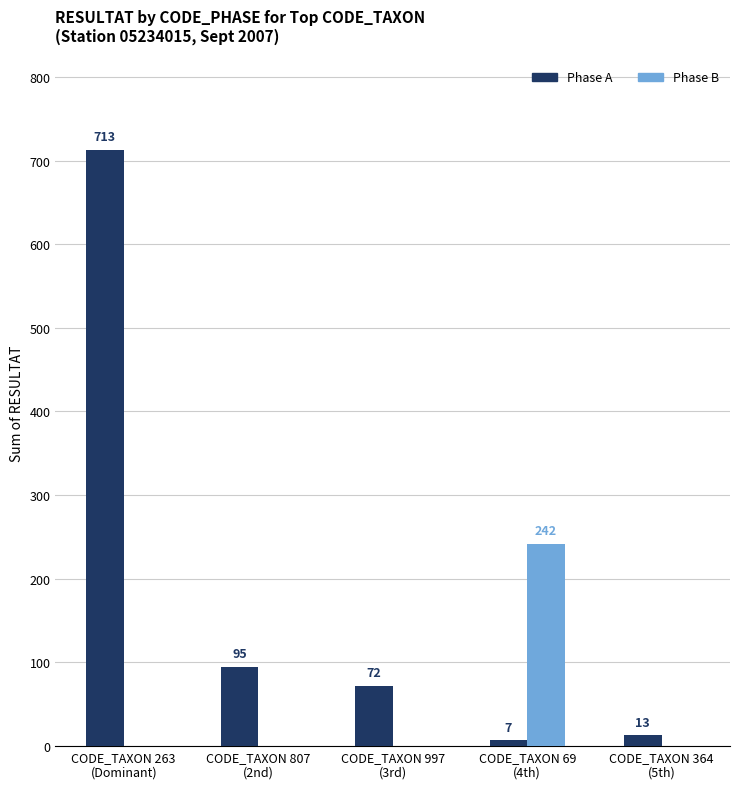

Which series has the widest spread of values?

Phase A